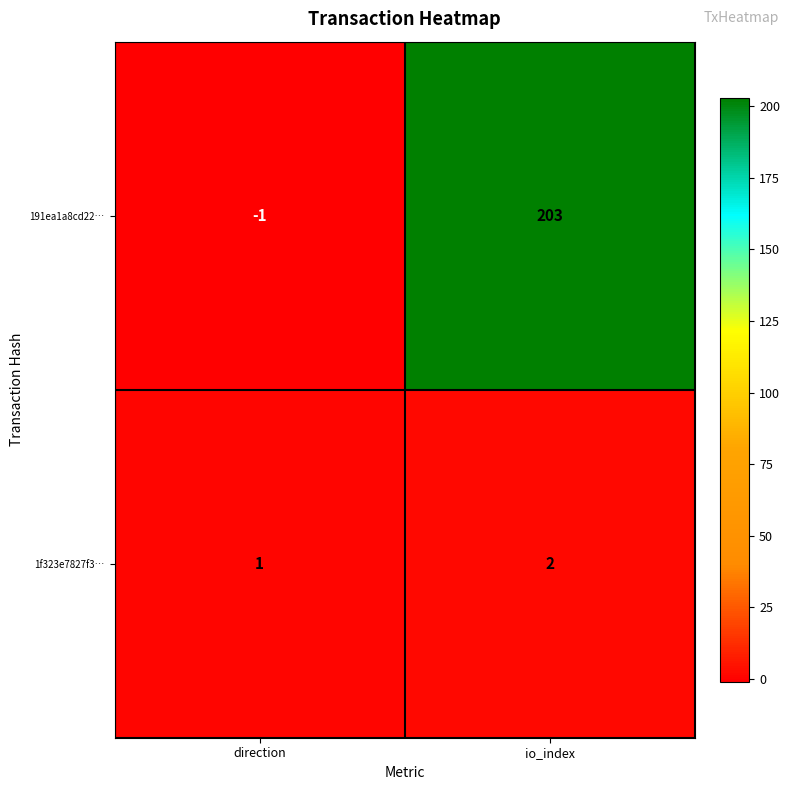

How many values in 191ea1a8cd22… are above zero?

1